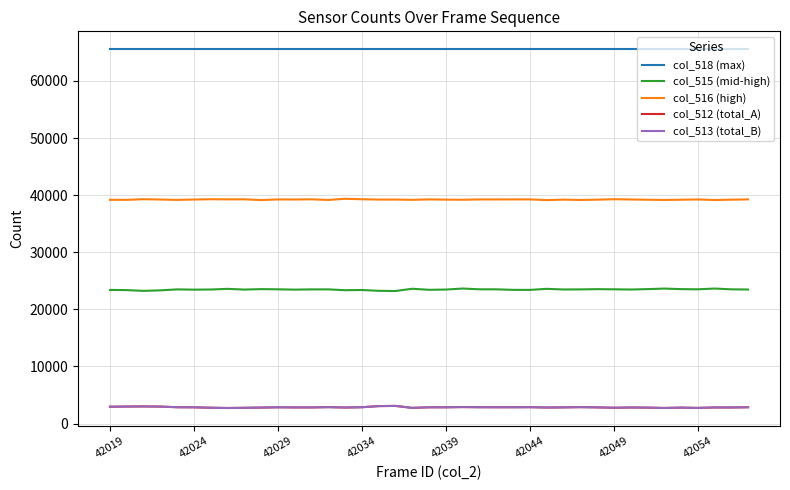

True or false: col_518 (max) and col_512 (total_A) intersect in this chart.

False